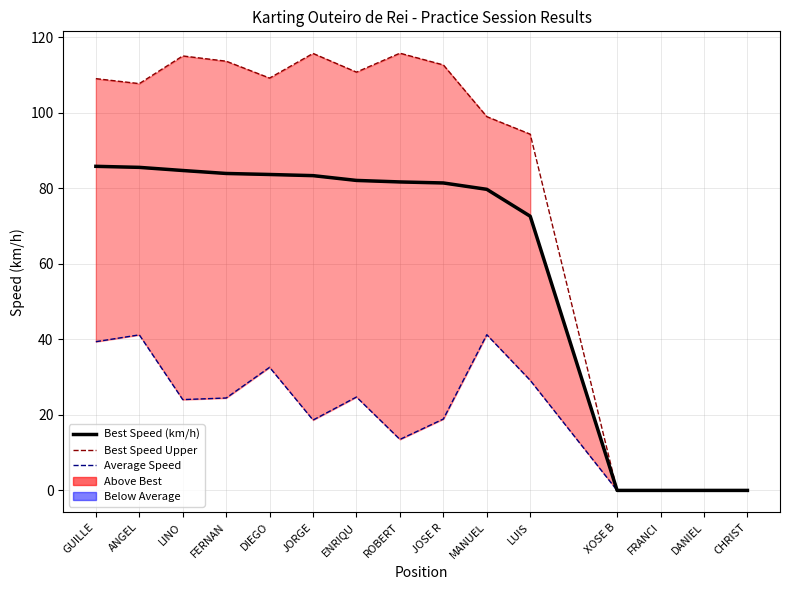

How many positive values does the Average Speed series have?

11